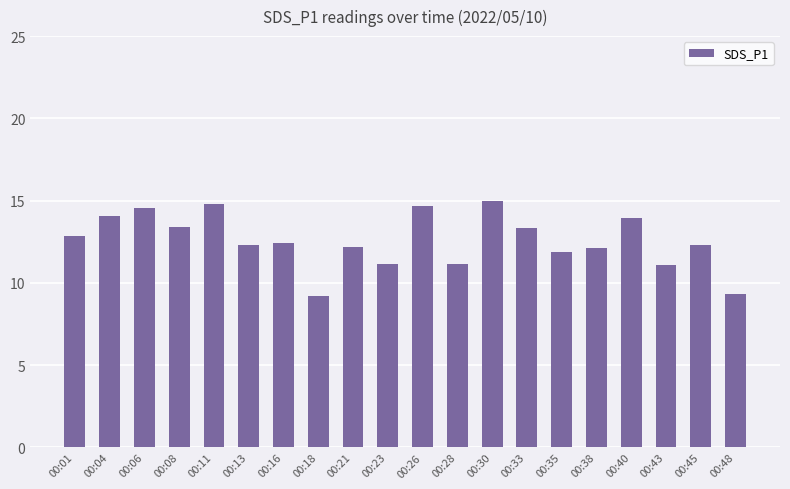

Approximately how many times larger is the value at 00:23 compared to 00:04?

0.8